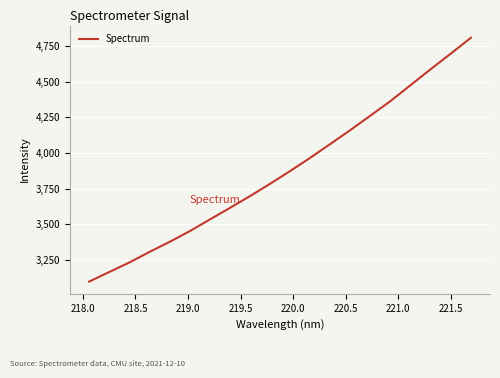

What is the smallest value displayed?

3096.9